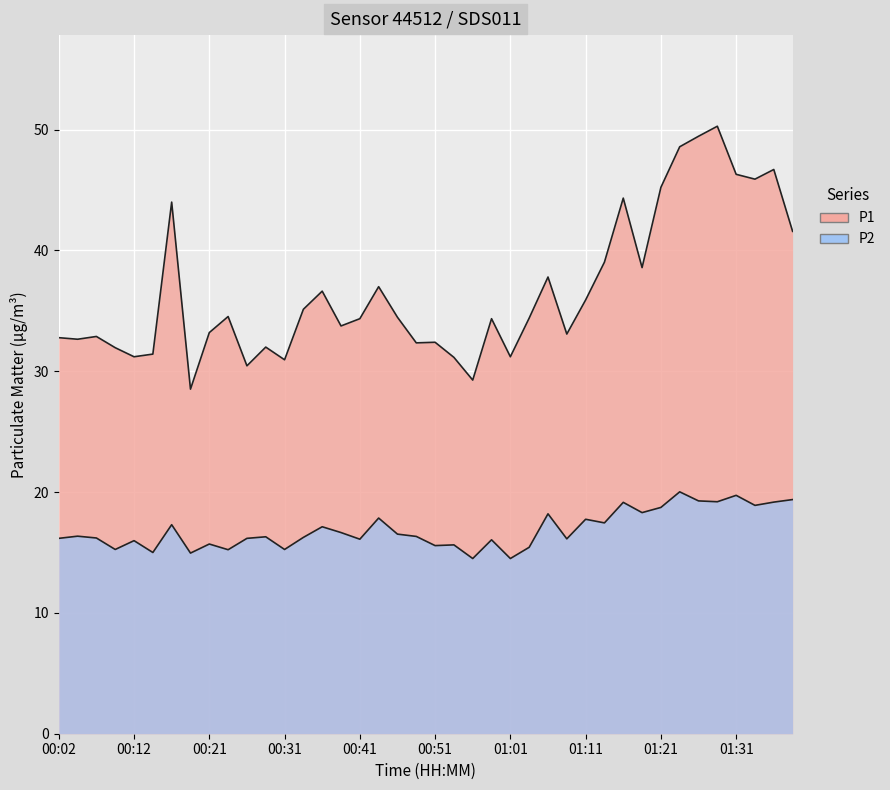

What is the average value of the P1 series?

36.6